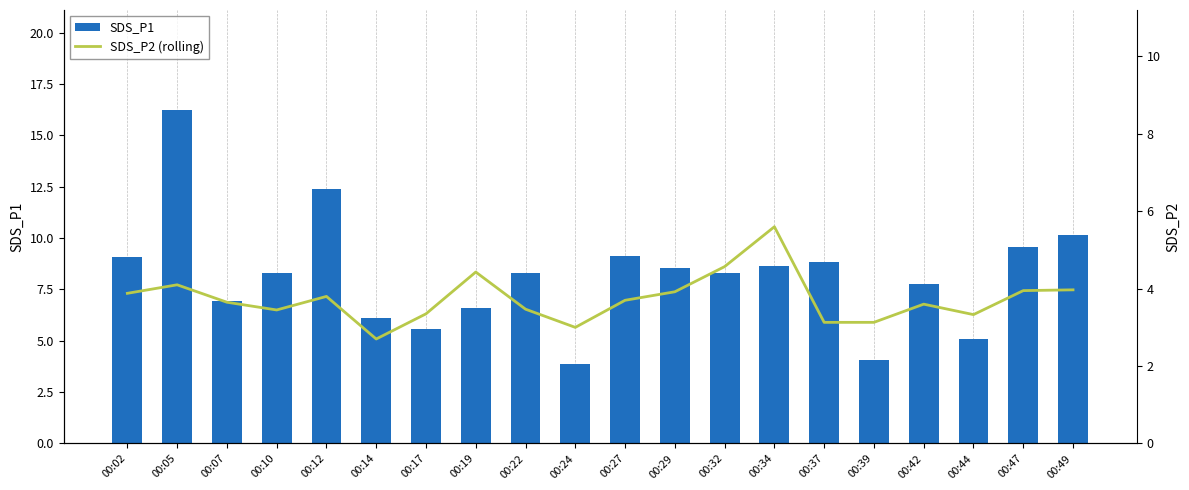

True or false: SDS_P1 has a value of 9.1 at 00:07.

False